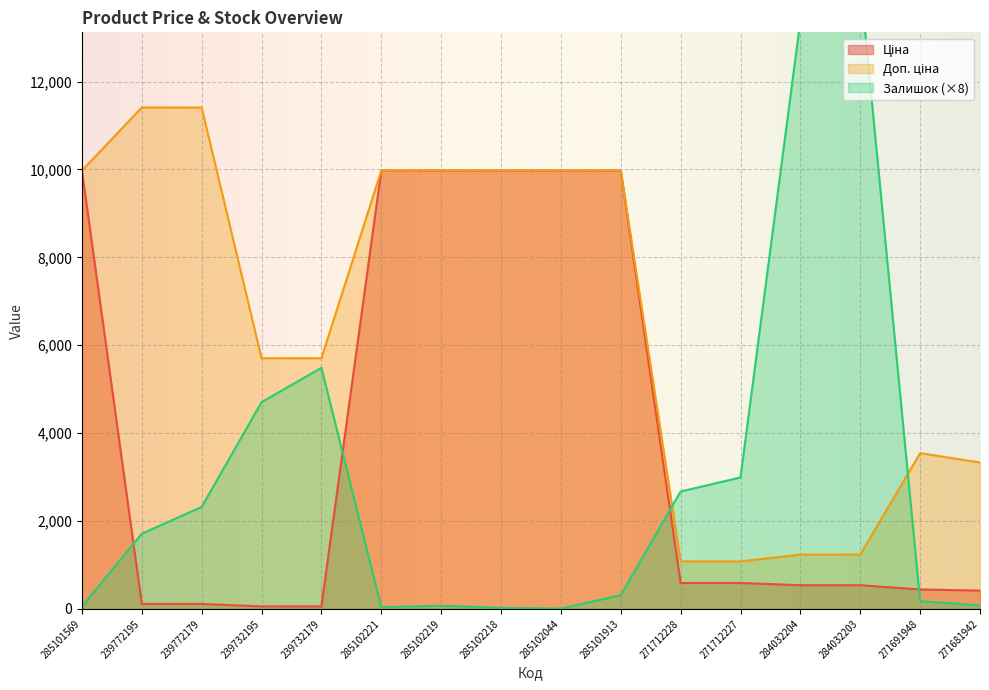

What are all the series names shown in the legend?

Ціна, Доп. ціна, Залишок